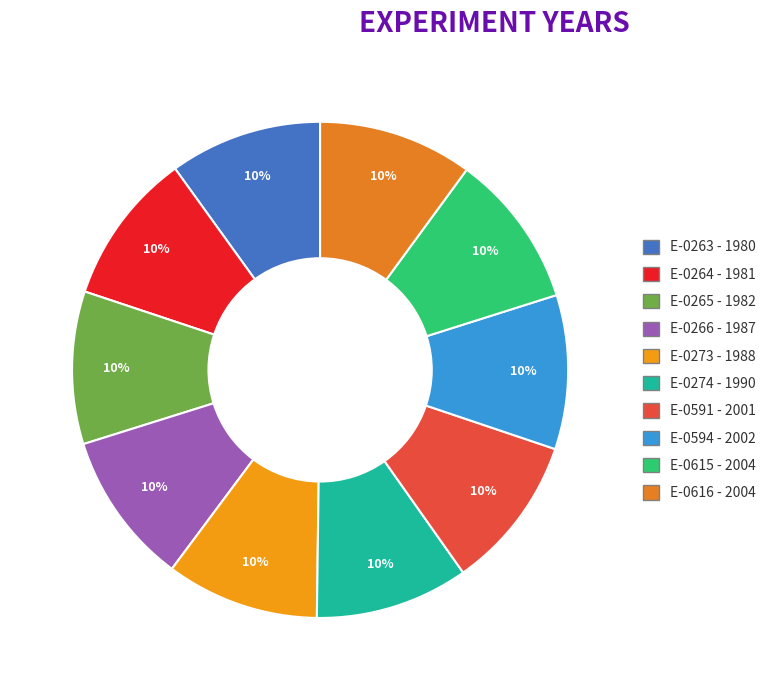

Which has a higher value, E-0264 or E-0273?

E-0273